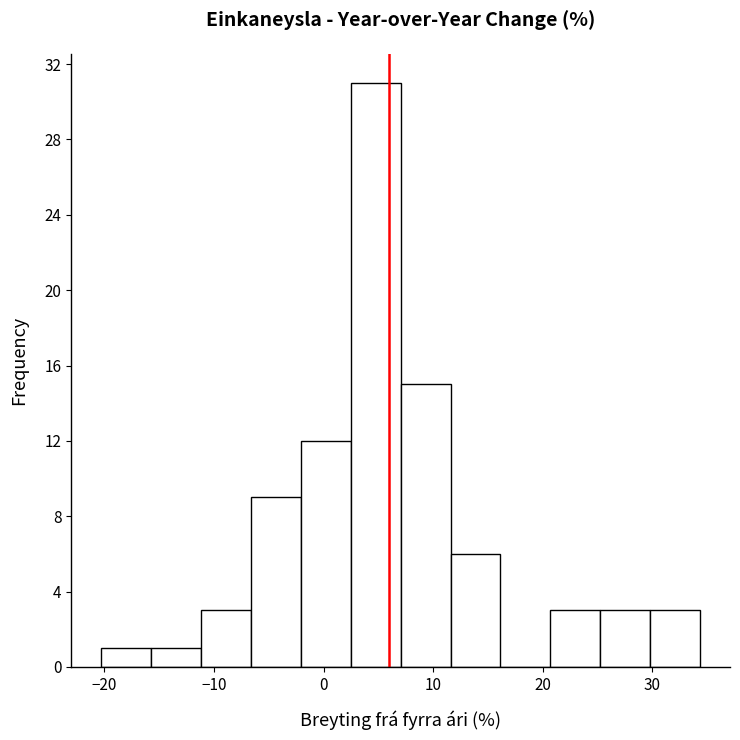

Reading left to right, list every bar in this chart as the range it spans on the x-axis followed by its height. Neither the bar edges nor the heights are printed on the chart, so give them approximately, as read against the axes.

-20 to -16: 1
-16 to -11: 1
-11 to -7: 3
-7 to -2: 9
-2 to 2: 12
2 to 7: 31
7 to 12: 15
12 to 16: 6
16 to 21: 0
21 to 25: 3
25 to 30: 3
30 to 34: 3